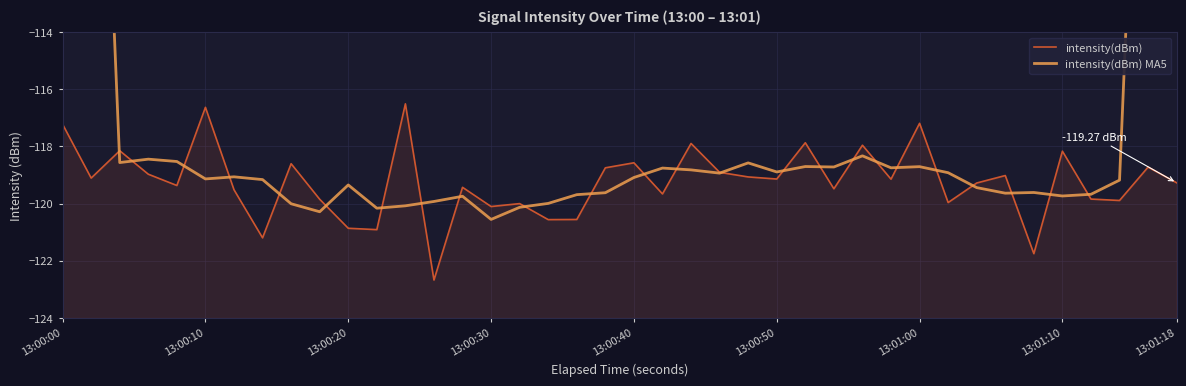

How many lines are shown in the chart?

2